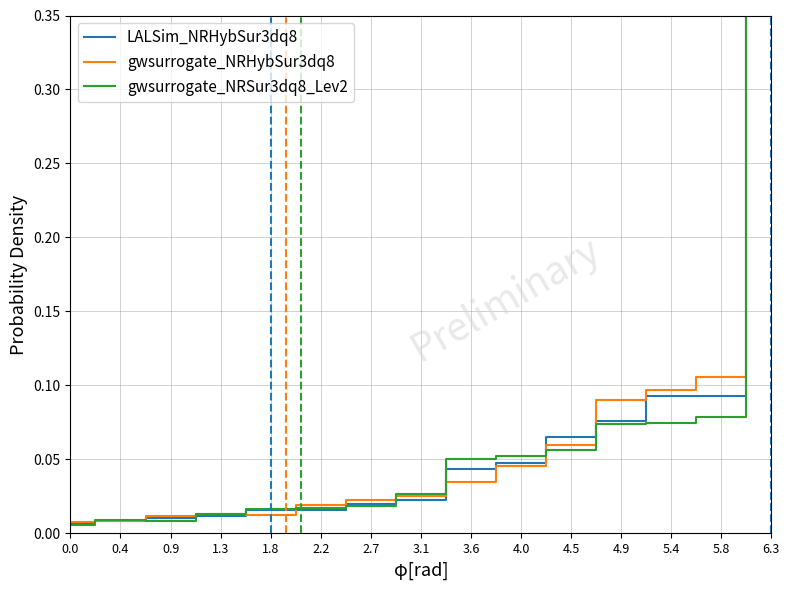

The value of LALSim_NRHybSur3dq8 at 5.8 is 0.1. True or false?

True